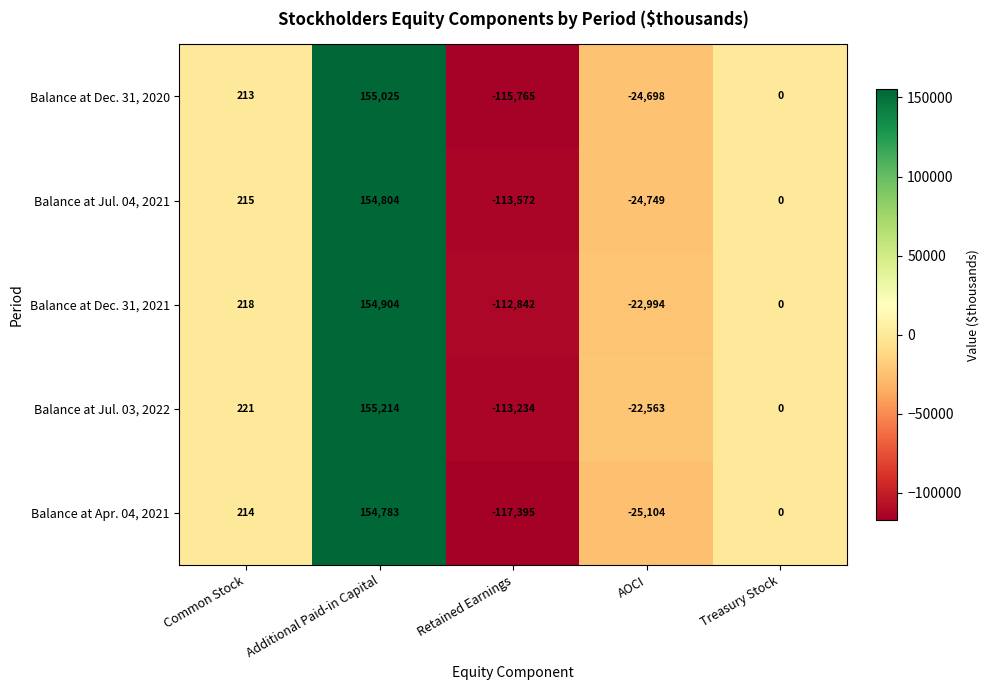

What is the average value of the Balance at Dec. 31, 2020 series?

2955